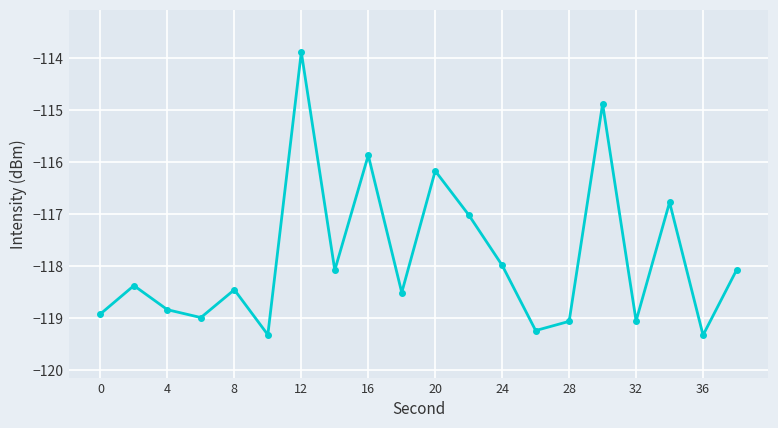

What is the smallest value displayed?

-119.3